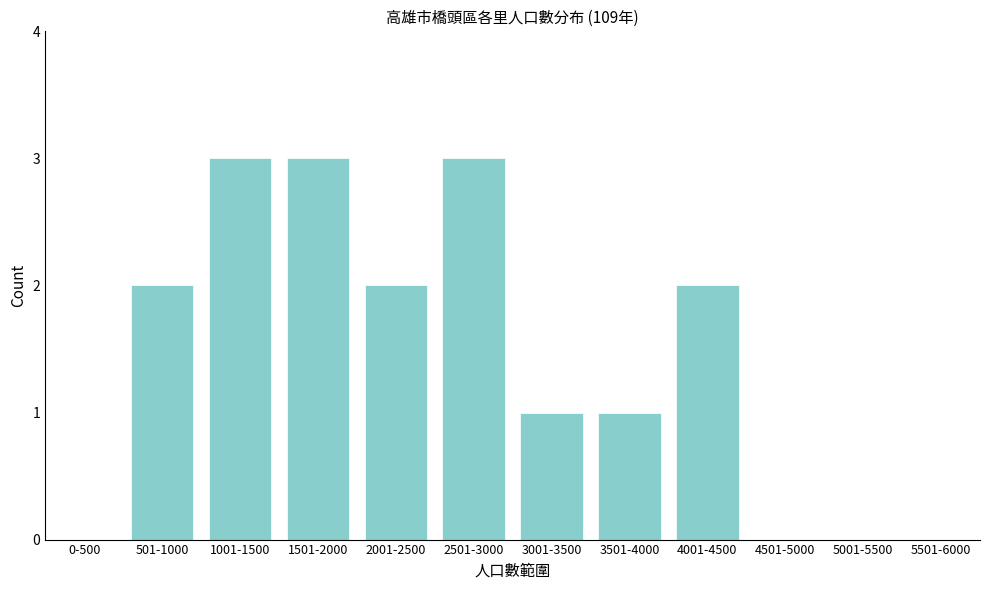

Reading left to right, extract all data points from this chart.

0-500=0	501-1000=2	1001-1500=3	1501-2000=3	2001-2500=2	2501-3000=3	3001-3500=1	3501-4000=1	4001-4500=2	4501-5000=0	5001-5500=0	5501-6000=0